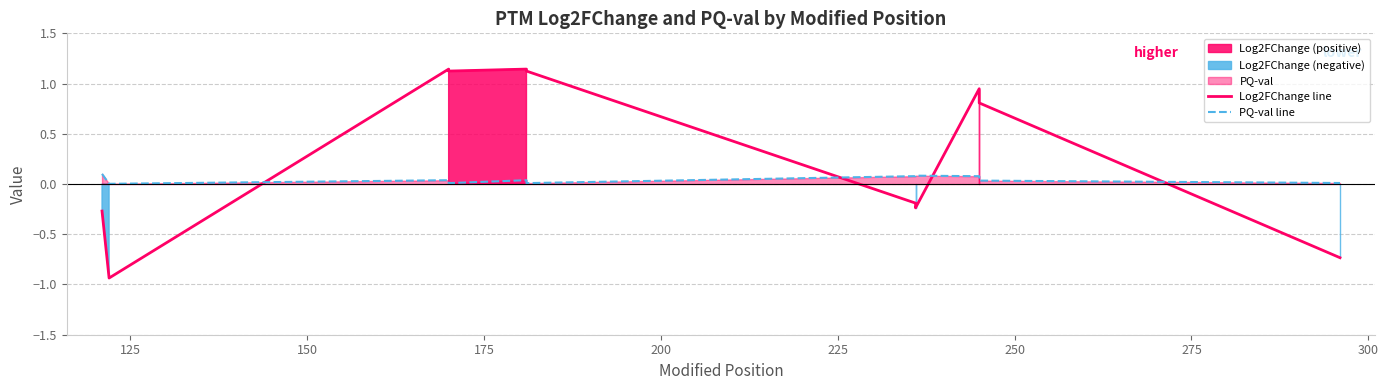

Where is PQ-val line nearest to the value 0?

125